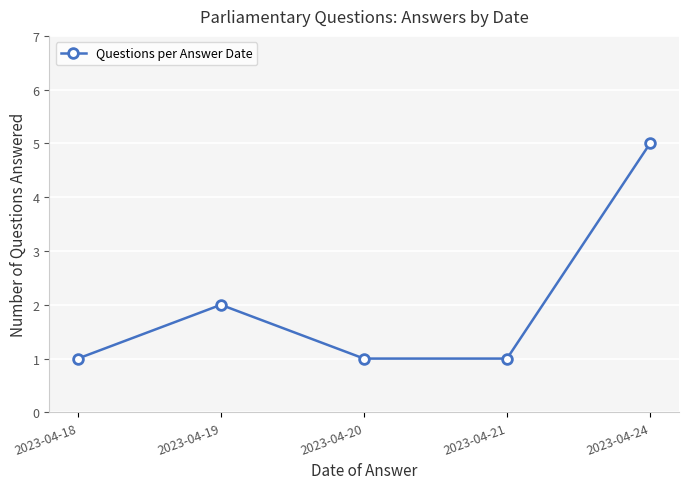

At which category does the data reach its first local peak?

2023-04-19